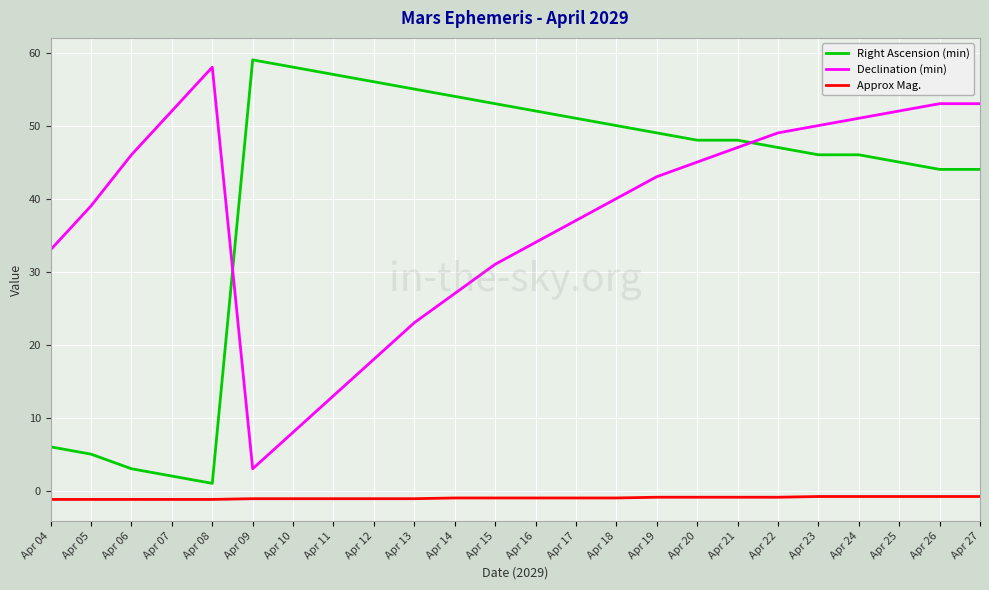

Count the number of categories in the chart.

24